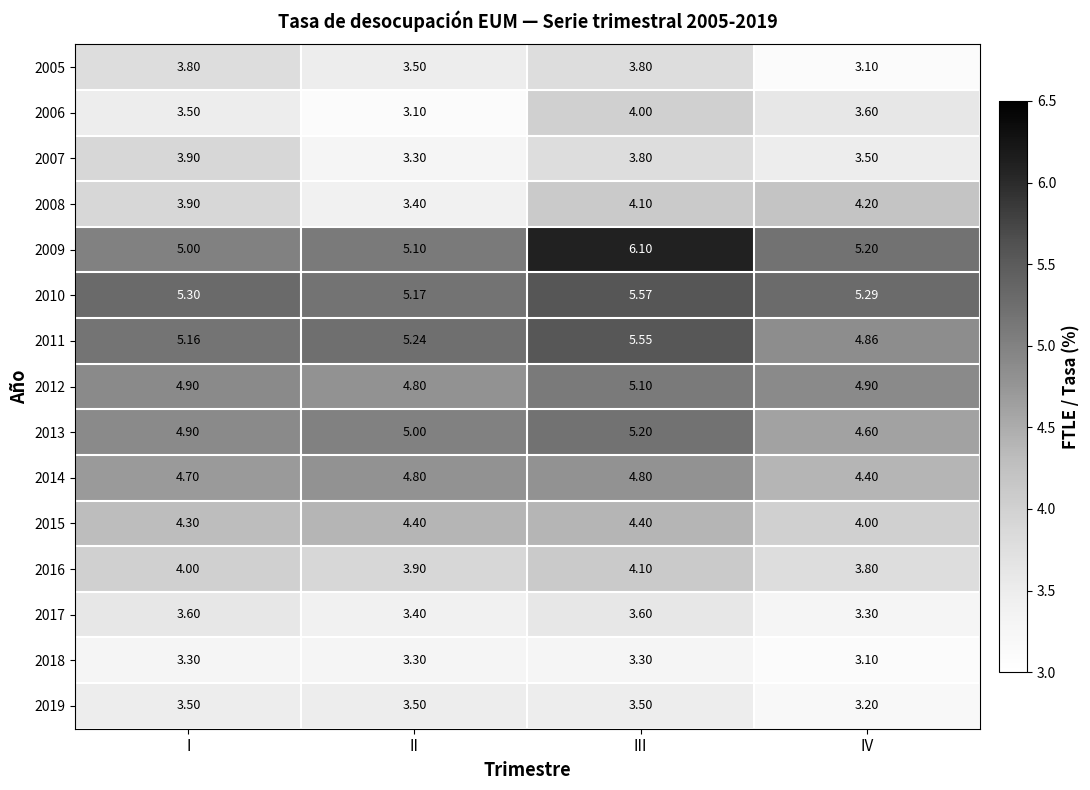

At which label is 2016 closest to 3?

IV